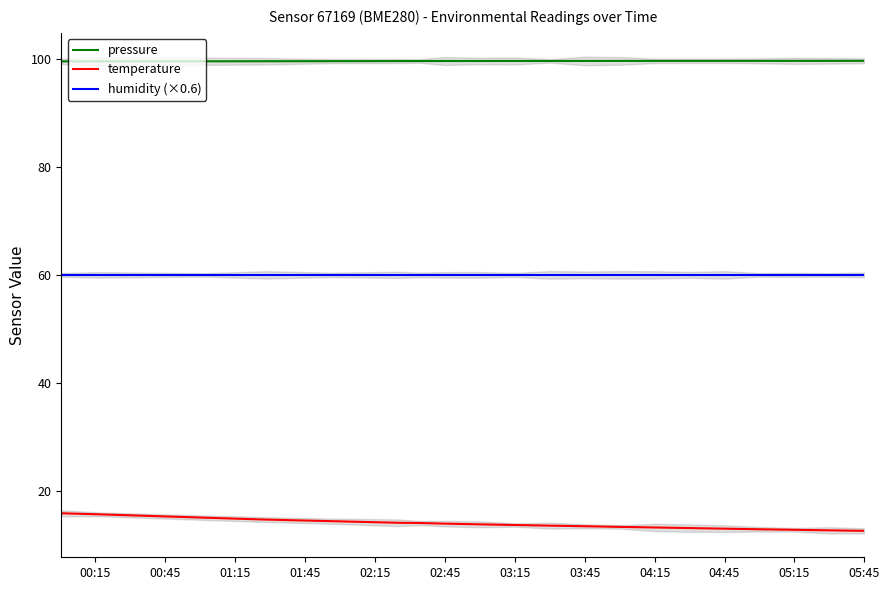

True or false: humidity (×0.6) and temperature intersect in this chart.

False